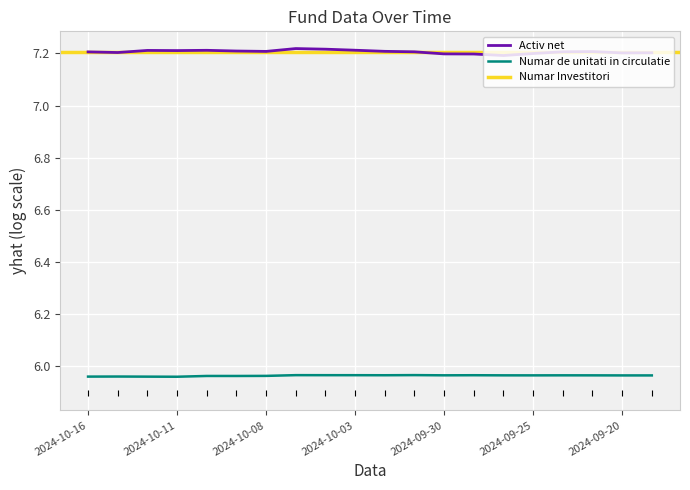

The value of Activ net at 2024-10-03 is 7.2. True or false?

True